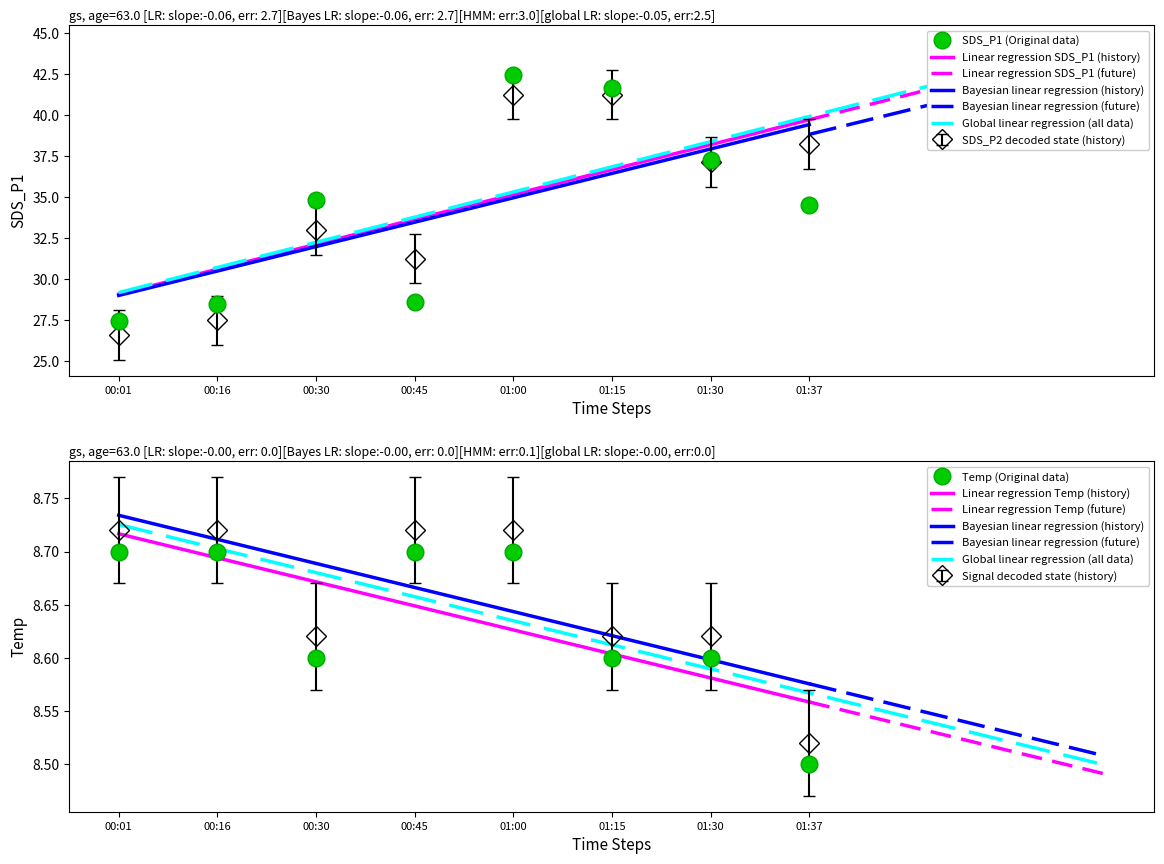

Read the SDS_P1 value at 00:16.

28.5